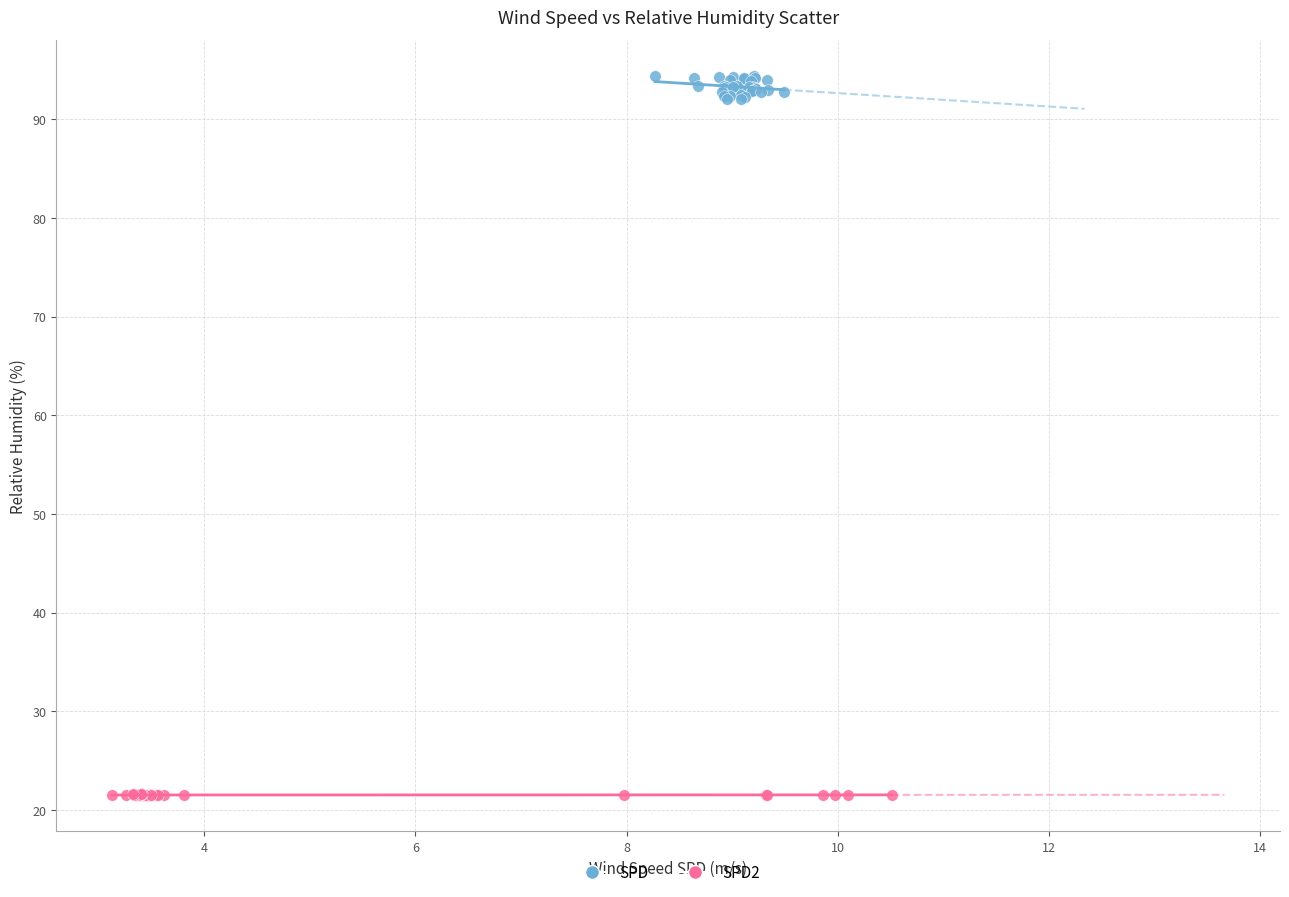

Which series reaches the minimum Y coordinate?

SPD2